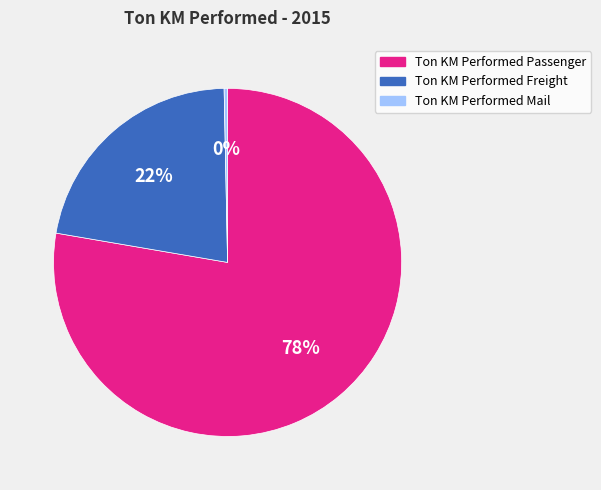

Which slice represents more than half of the pie?

Ton KM Performed Passenger